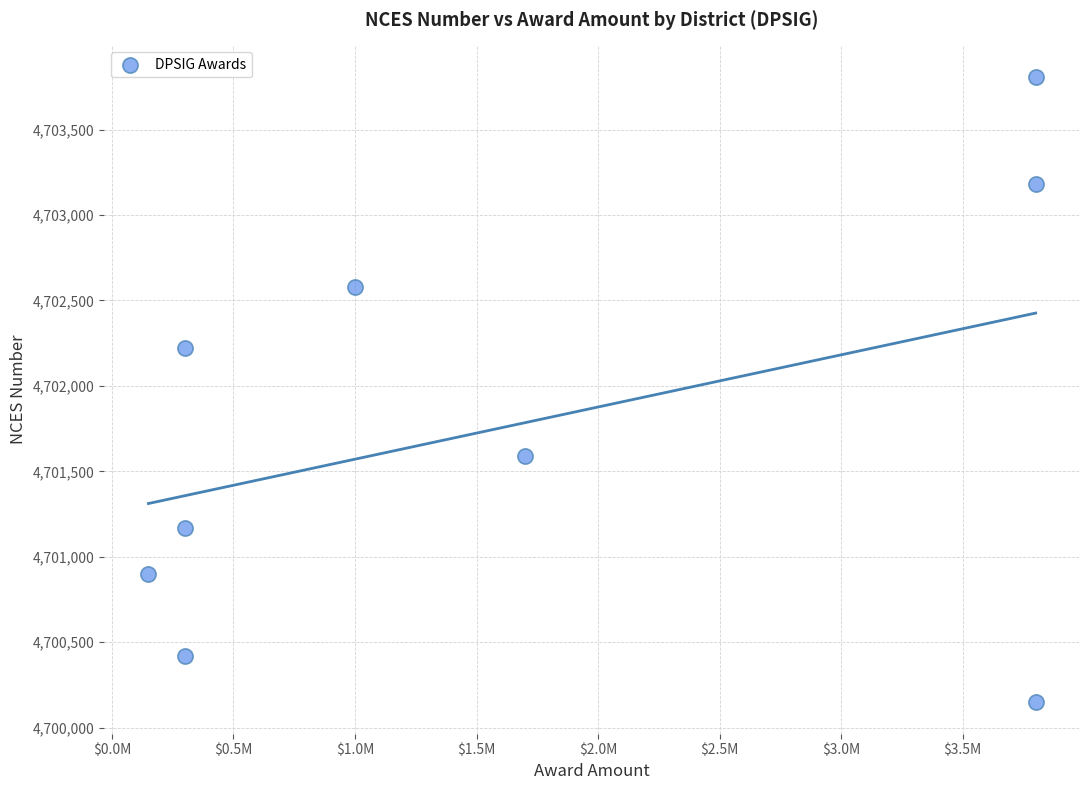

What Y value in the scatter plot is closest to 4701978?

4702220